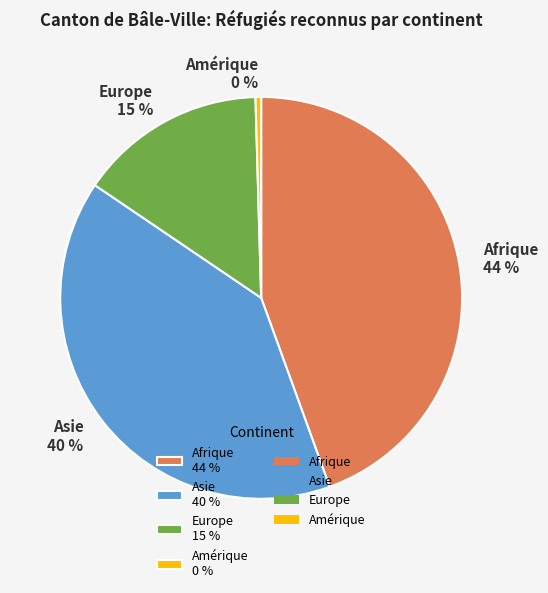

What is the ratio of the value at Europe to the value at Asie?

0.4